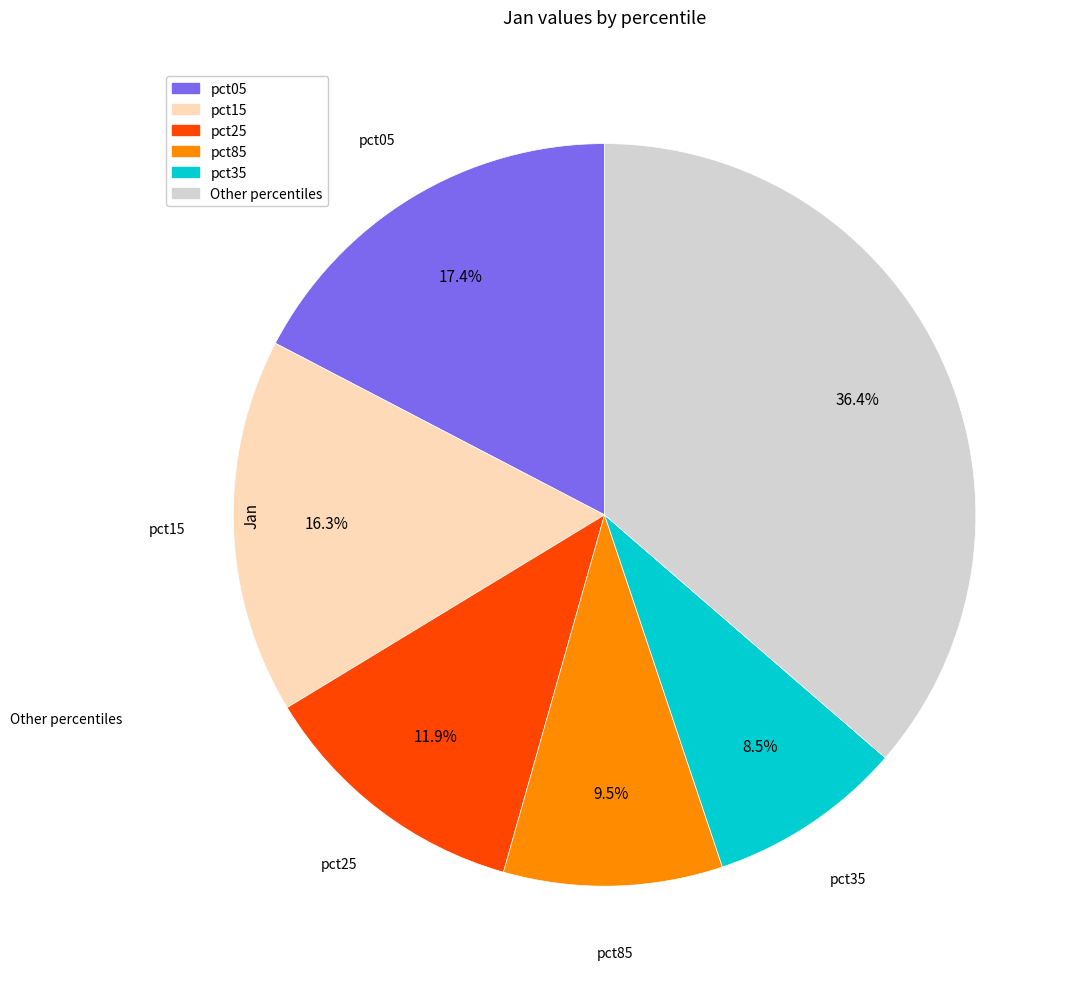

Does any single category account for the majority?

No